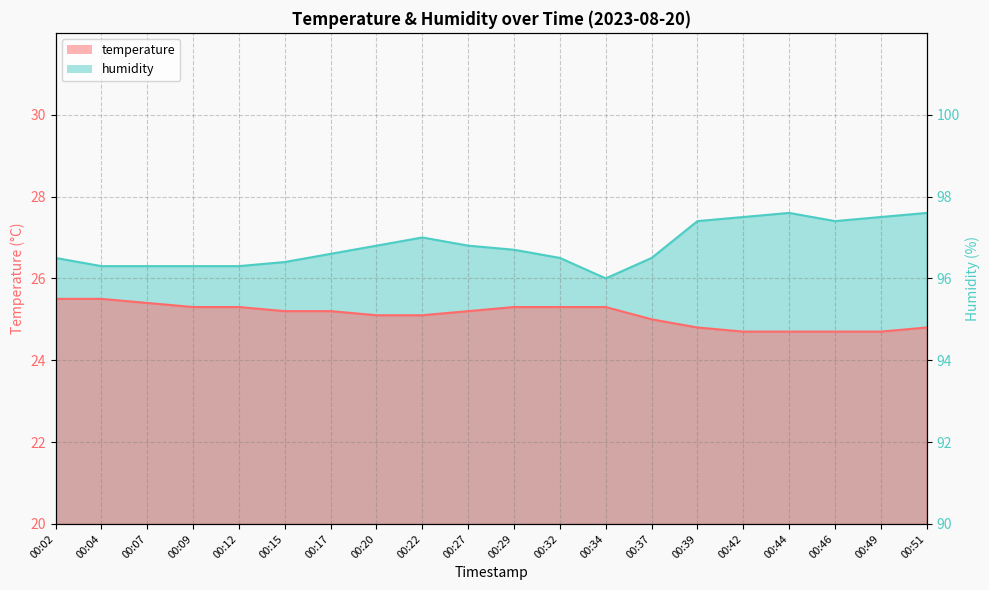

Rank the categories by humidity value from highest to lowest.

00:44, 00:51, 00:42, 00:49, 00:39, 00:46, 00:22, 00:20, 00:27, 00:29, 00:17, 00:02, 00:32, 00:37, 00:15, 00:04, 00:07, 00:09, 00:12, 00:34